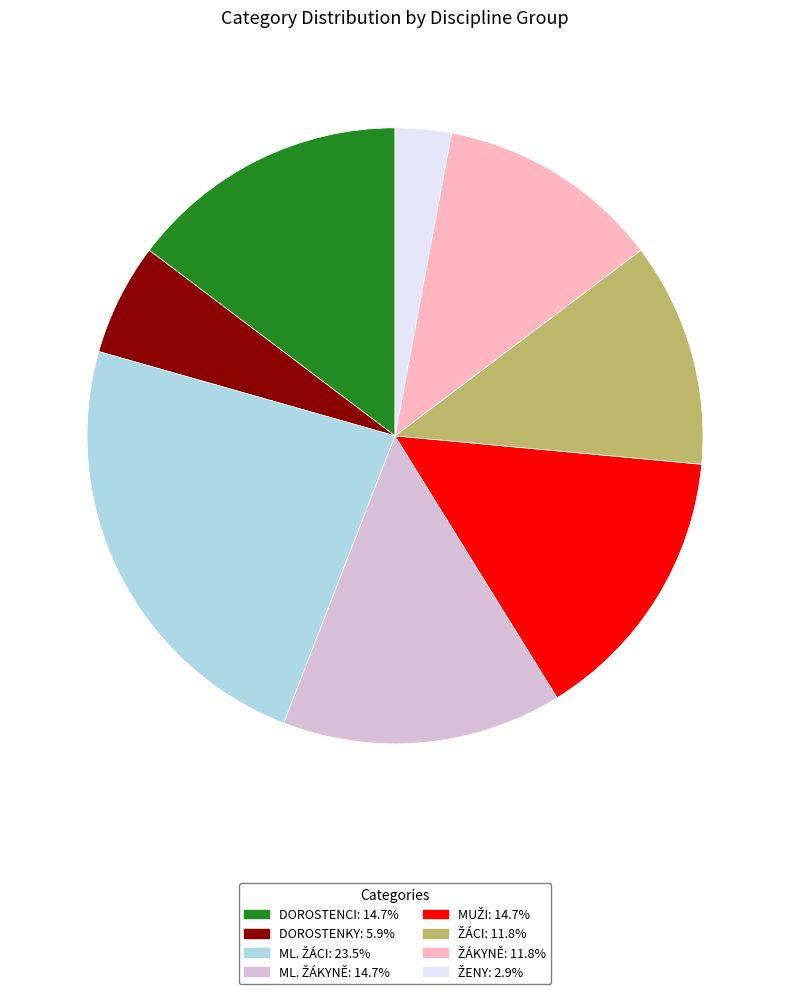

Does any single category account for the majority?

No